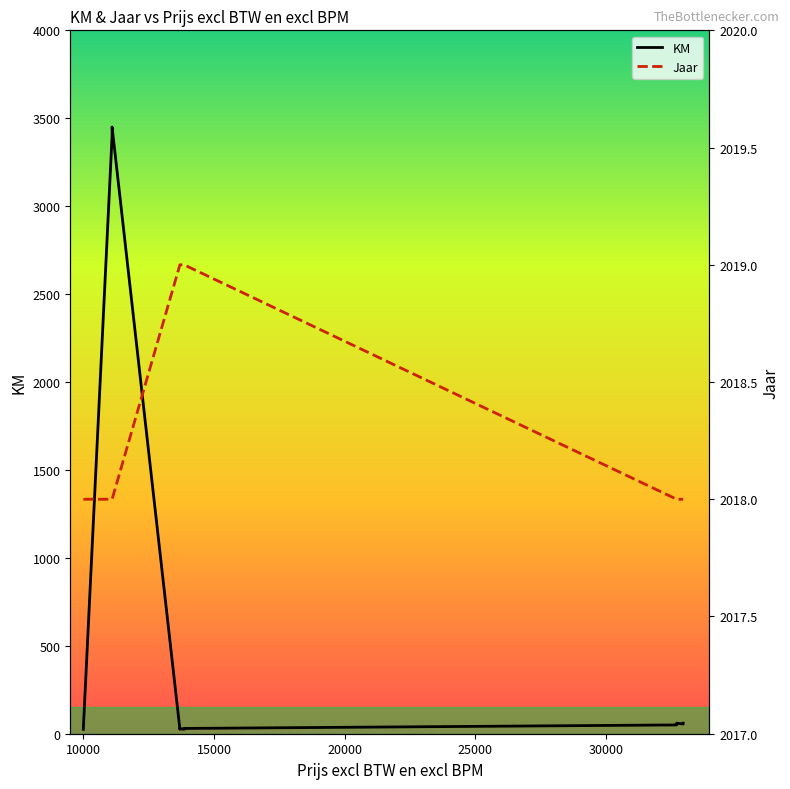

How many lines are shown in the chart?

2